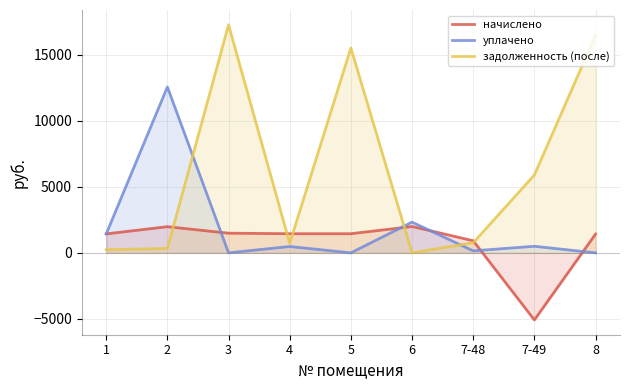

Reading right to left, transcribe all the data shown in this chart.

начислено: 8=1422.7	7-49=-5081.4	7-48=917.8	6=1995.8	5=1449.4	4=1449.4	3=1490.9	2=1984.0	1=1437.5
уплачено: 8=0.0	7-49=500.0	7-48=153.0	6=2328.5	5=0.0	4=483.1	3=0.0	2=12564.4	1=1437.5
задолженность (после): 8=16482.4	7-49=5896.6	7-48=764.8	6=0.0	5=15516.9	4=725.5	3=17273.5	2=331.3	1=239.8